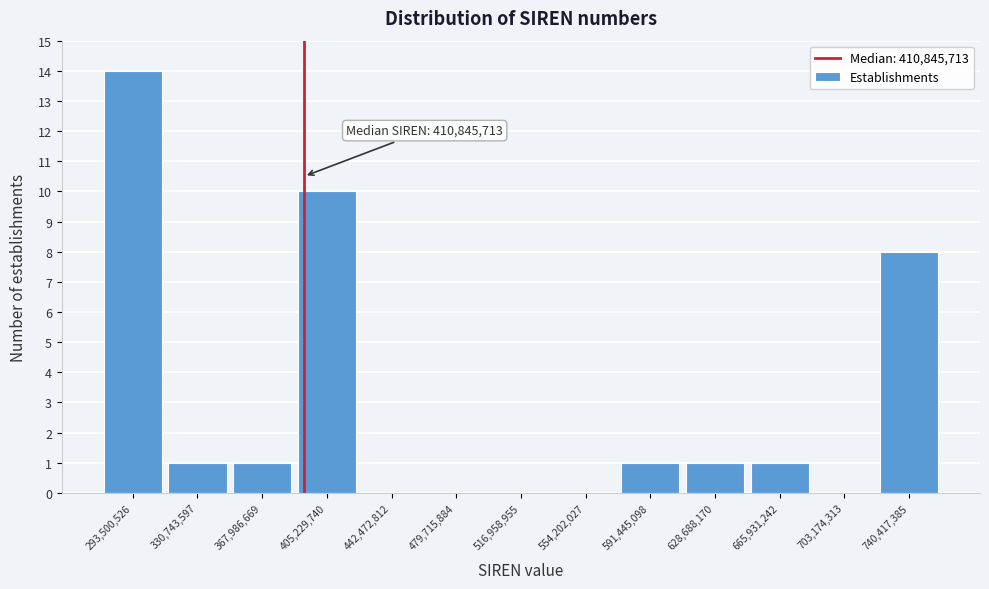

Reading right to left, list all the values displayed in this chart.

740,417,385=8	703,174,313=0	665,931,242=1	628,688,170=1	591,445,098=1	554,202,027=0	516,958,955=0	479,715,884=0	442,472,812=0	405,229,740=10	367,986,669=1	330,743,597=1	293,500,526=14